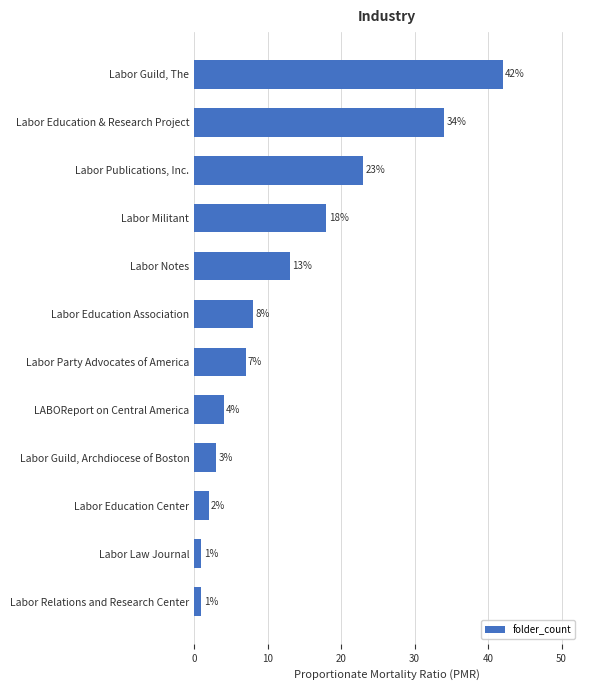

Reading top to bottom, what are all the values shown in this chart?

Labor Guild, The=42	Labor Education & Research Project=34	Labor Publications, Inc.=23	Labor Militant=18	Labor Notes=13	Labor Education Association=8	Labor Party Advocates of America=7	LABOReport on Central America=4	Labor Guild, Archdiocese of Boston=3	Labor Education Center=2	Labor Law Journal=1	Labor Relations and Research Center=1